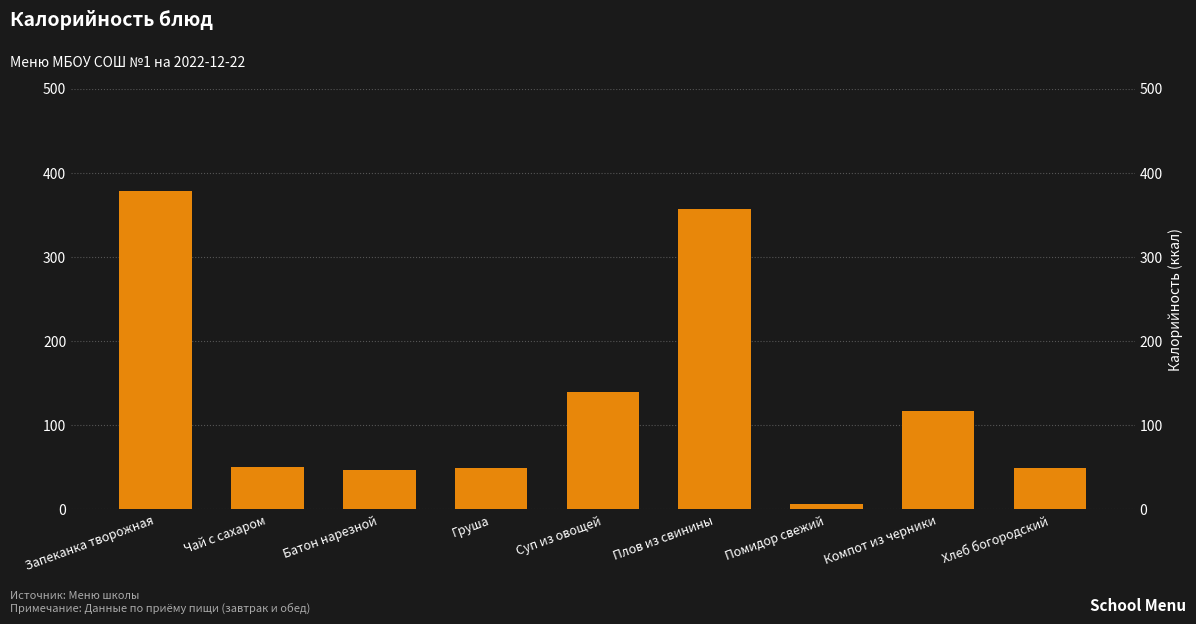

Rank the categories by value from highest to lowest.

Запеканка творожная, Плов из свинины, Суп из овощей, Компот из черники, Чай с сахаром, Груша, Хлеб богородский, Батон нарезной, Помидор свежий